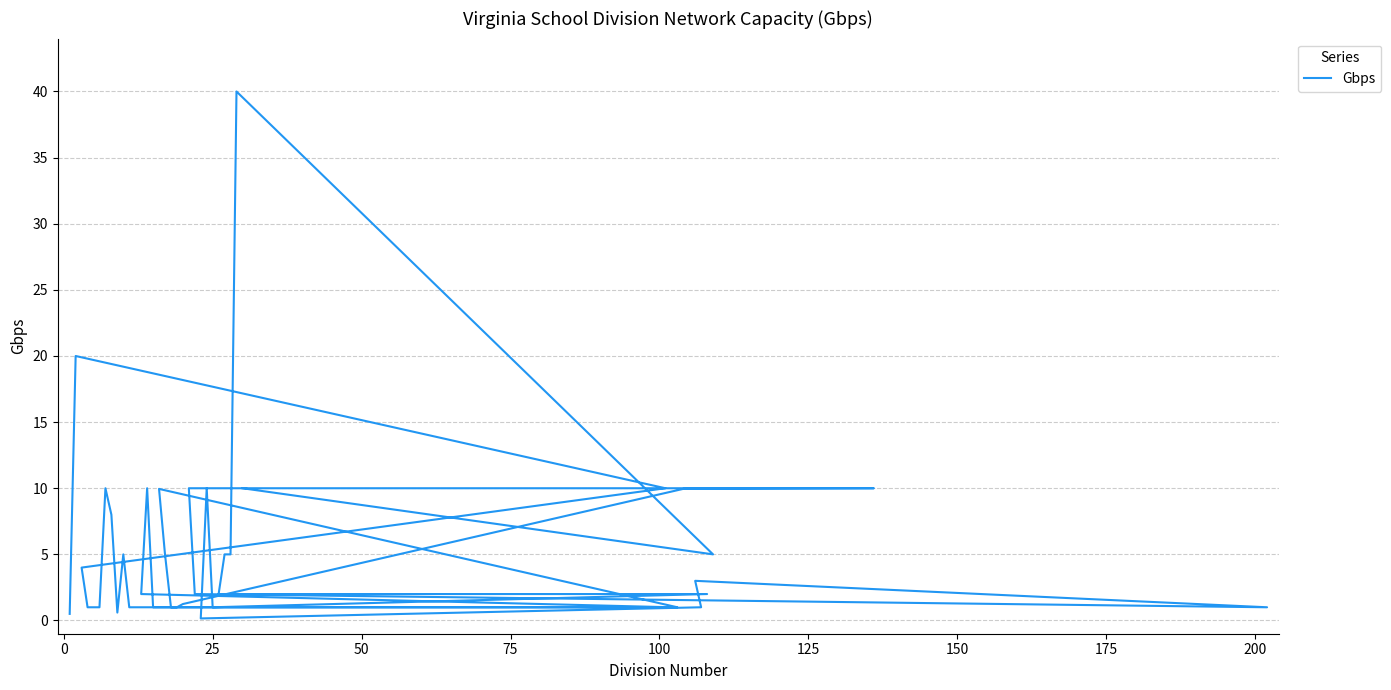

What is the greatest value displayed?

40.0